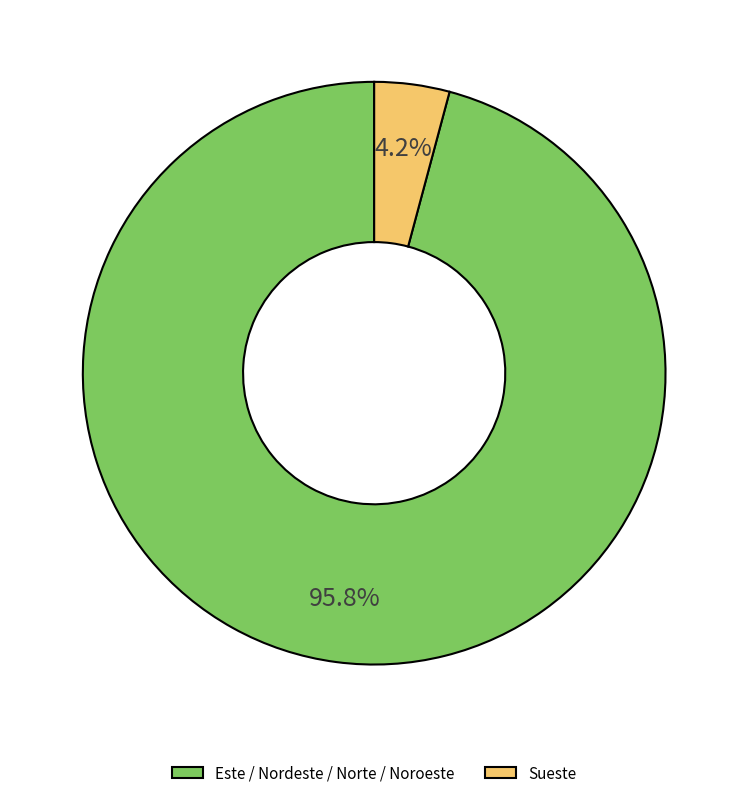

Count the number of slices in the pie.

2